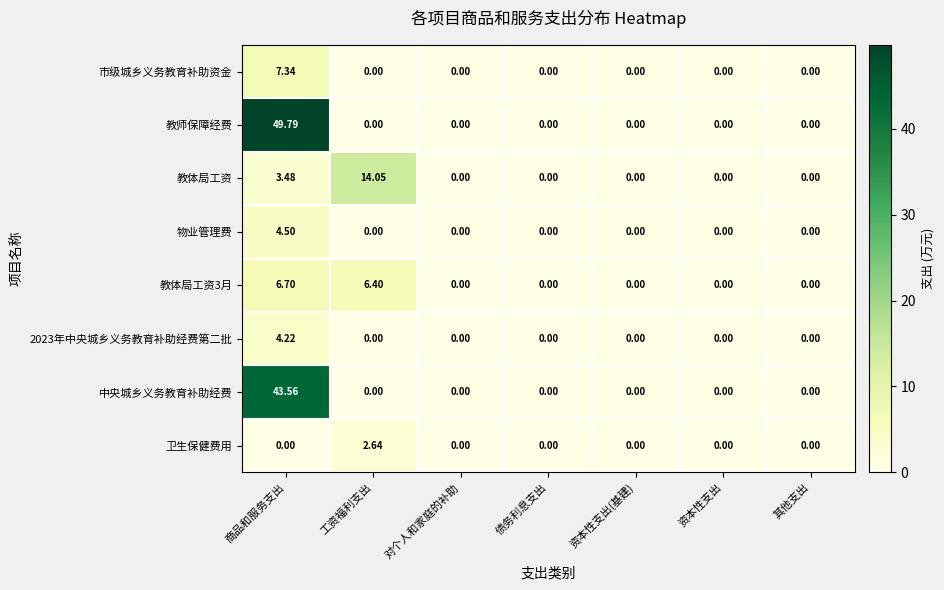

At which category is the sum across all series the highest?

商品和服务支出